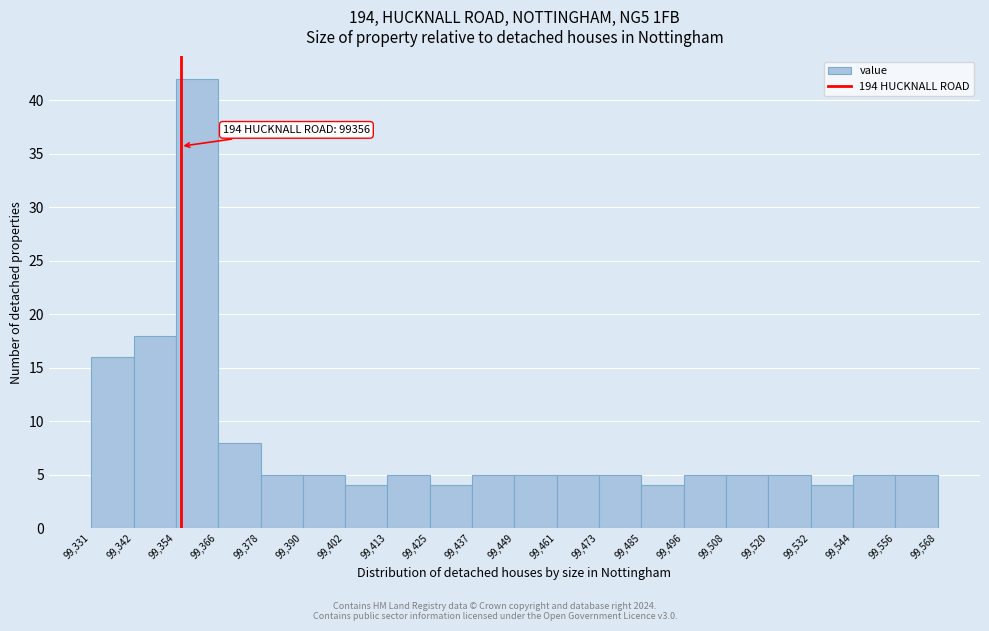

Over which range of the x-axis is the bar tallest?

99,354 to 99,366